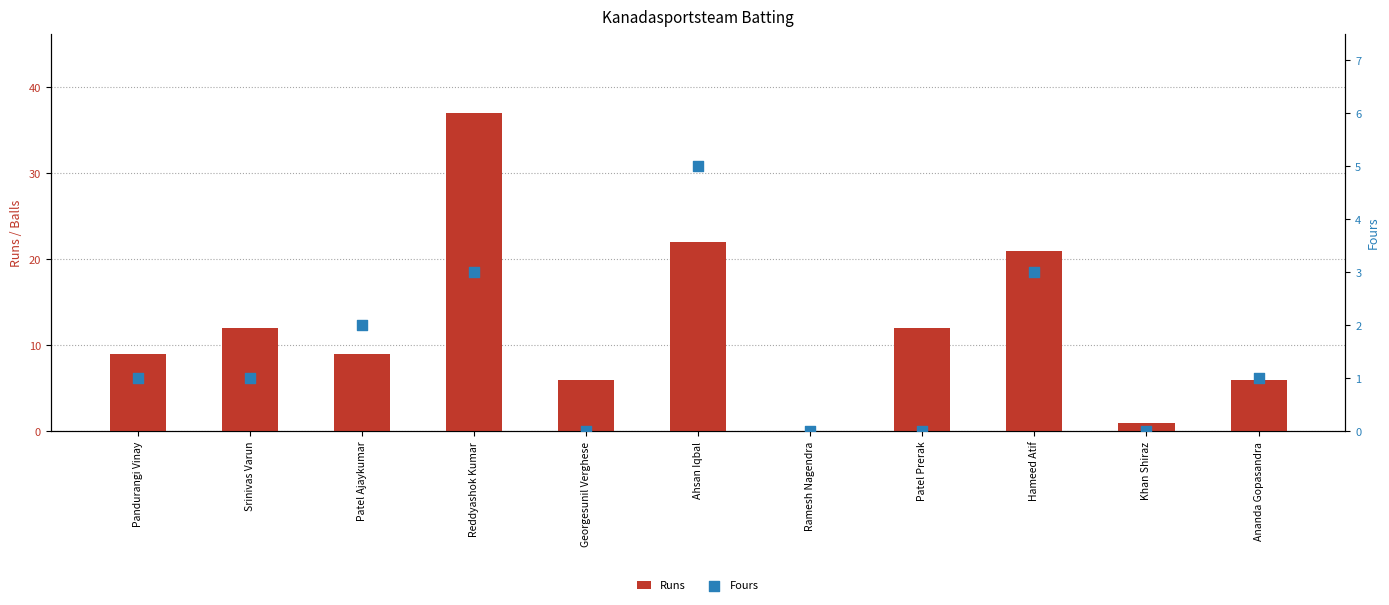

Which series has the widest spread of Y values?

Runs